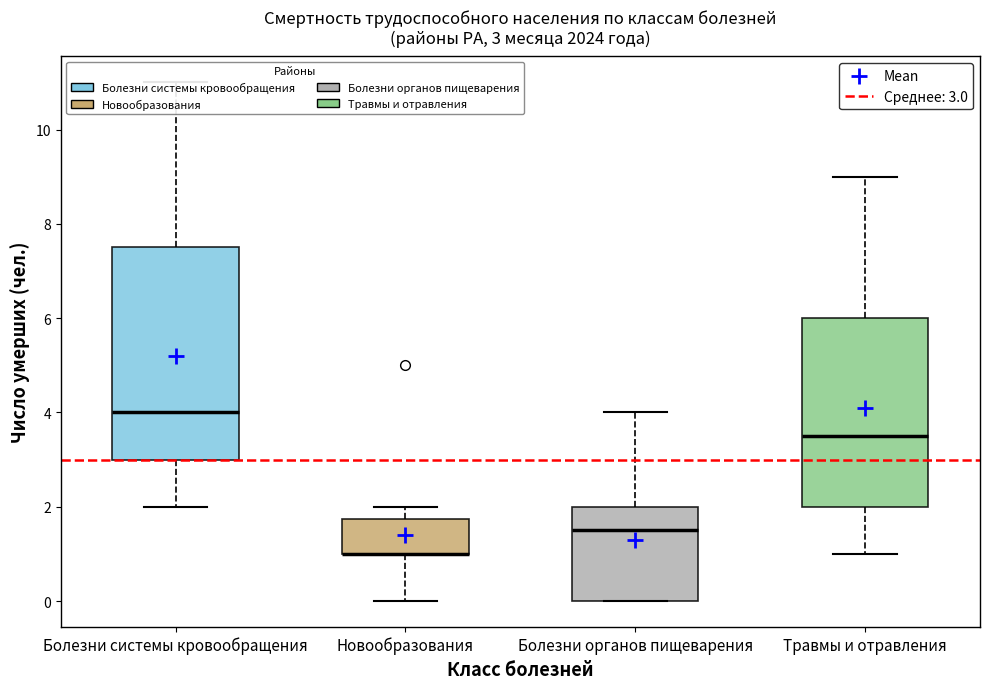

Comparing the boxes themselves (not the whiskers), which one is the tallest?

Болезни системы кровообращения